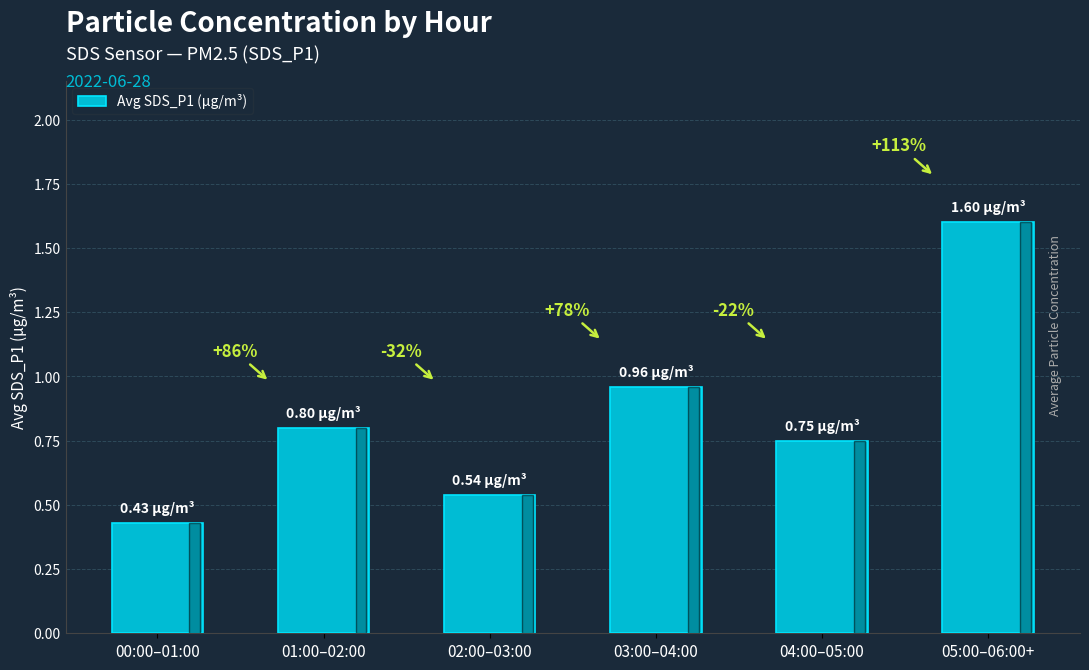

Rank the categories by value from highest to lowest.

05:00–06:00+, 03:00–04:00, 01:00–02:00, 04:00–05:00, 02:00–03:00, 00:00–01:00